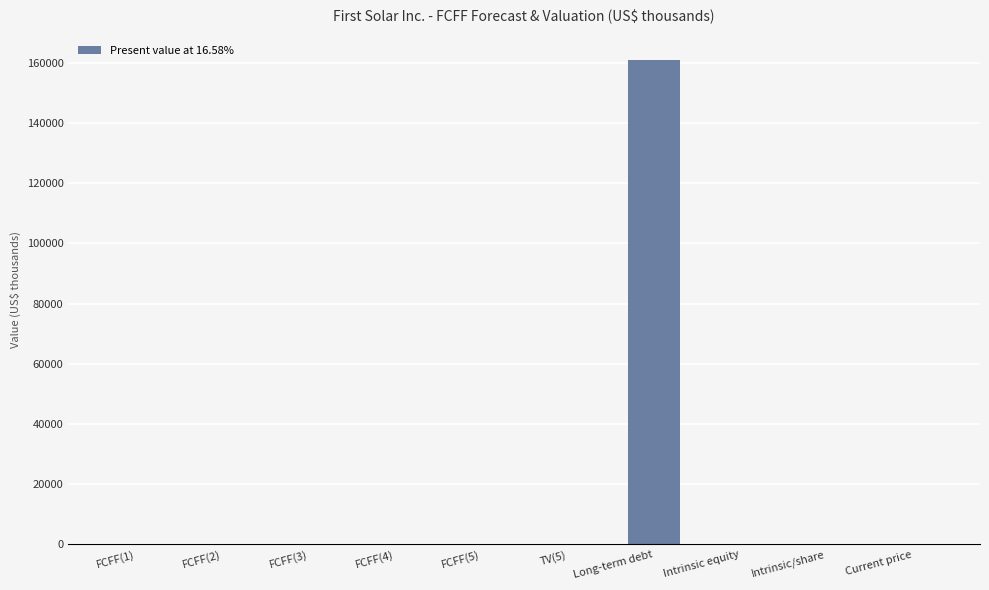

At which category does the chart reach its peak across all series?

Long-term debt